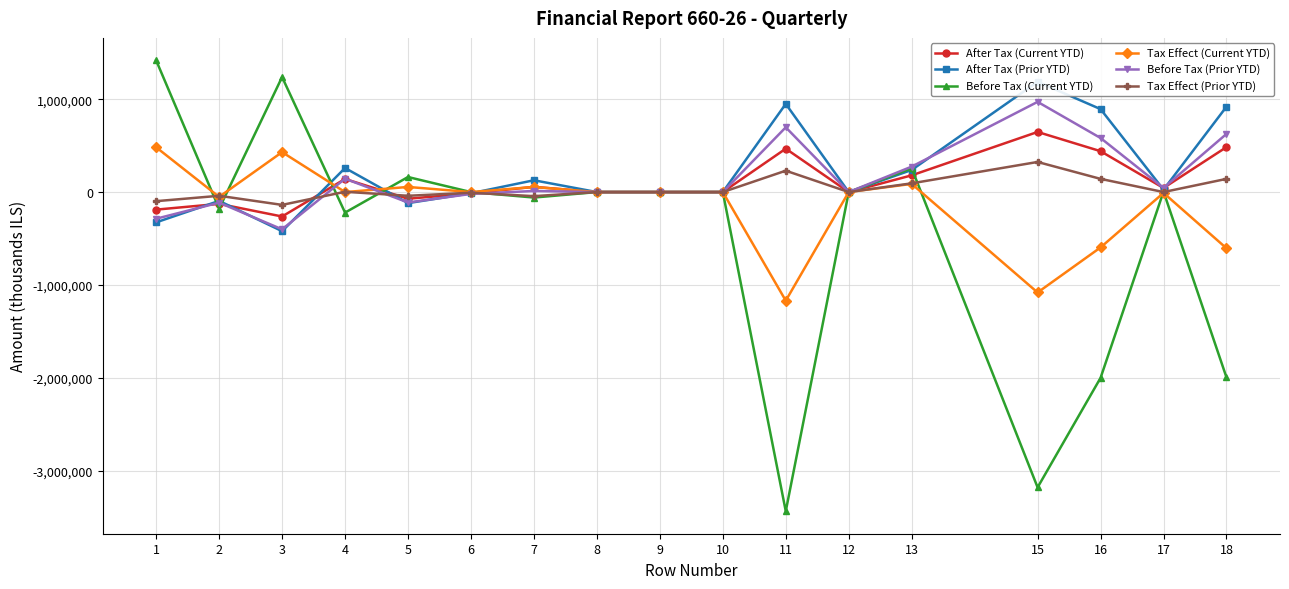

How many values in the Tax Effect (Prior YTD) series exceed 0?

6